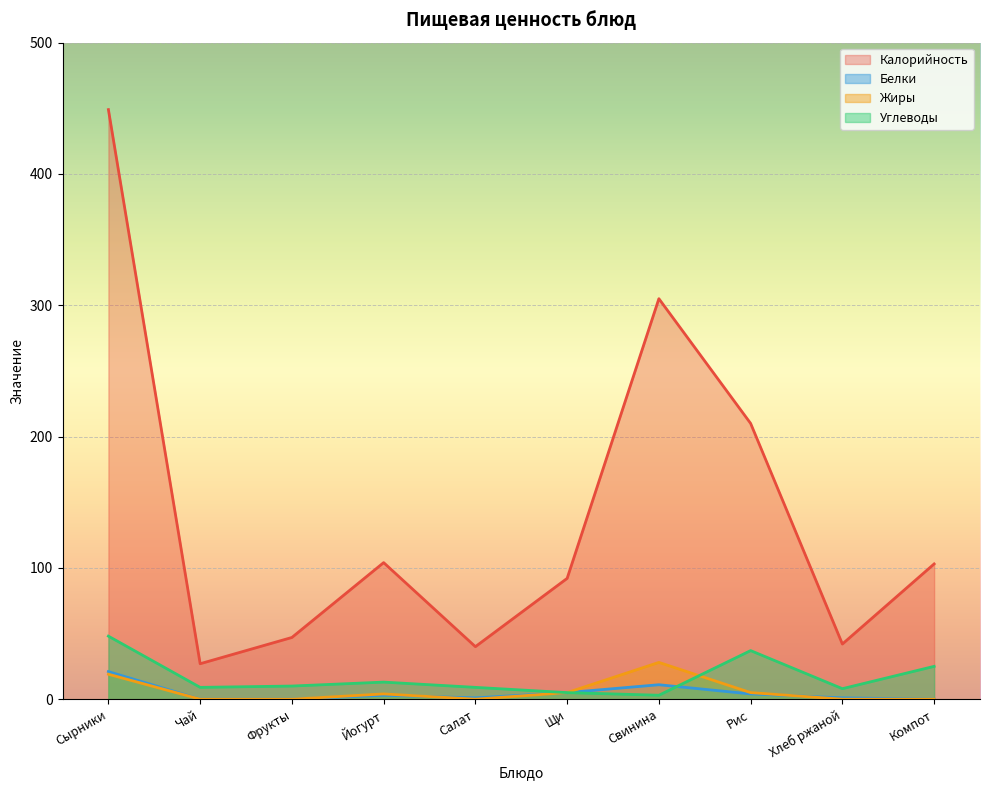

Between Щи and Чай, which is larger?

Щи